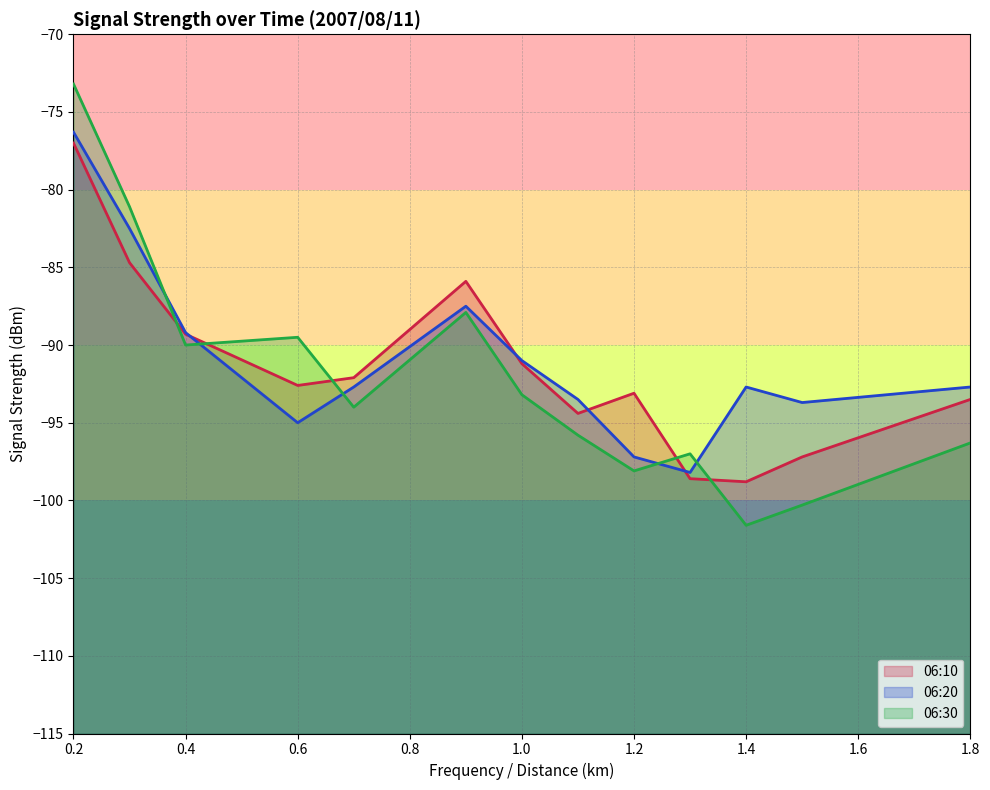

At 1.4, list the series in order from largest to smallest.

06:20, 06:10, 06:30